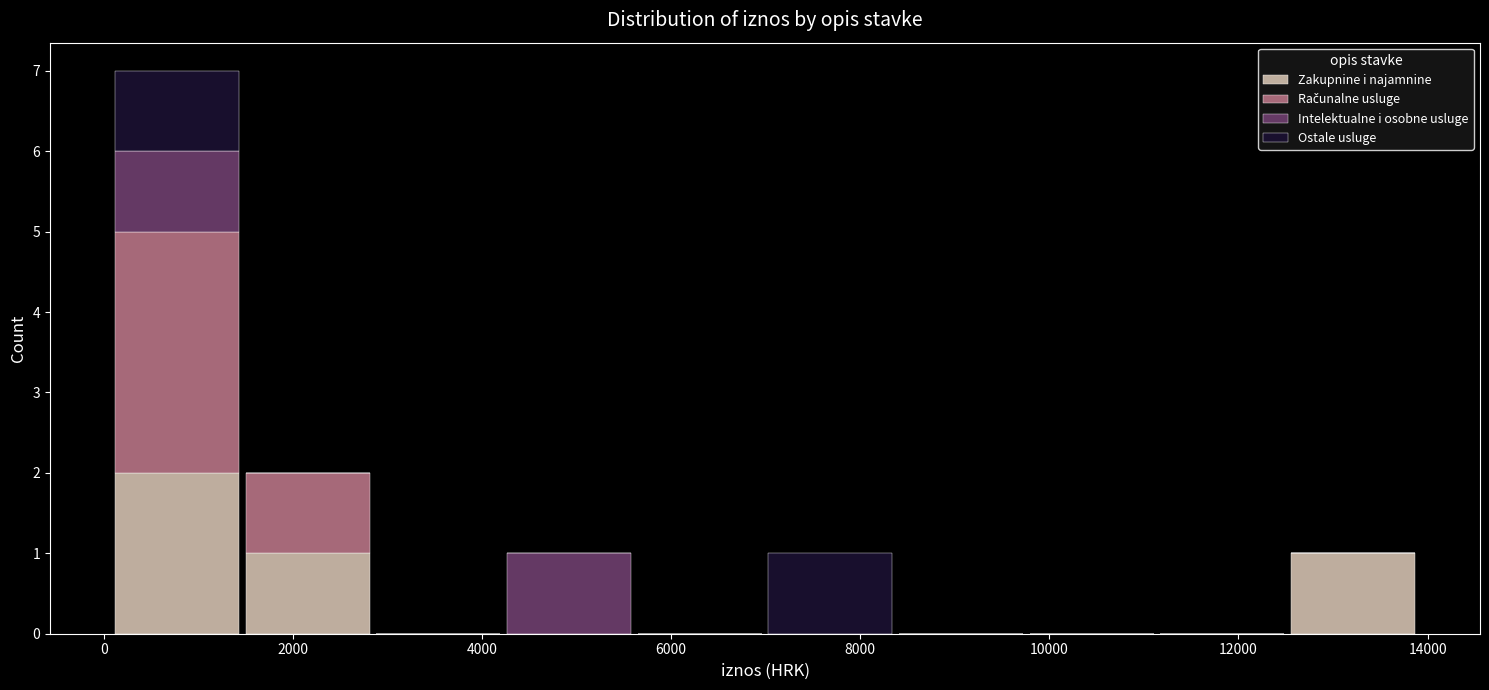

What is the total height of the stacked bar covering 1400 to 2800 on the x-axis? Neither the bar edges nor the heights are printed on the chart, so give them approximately, as read against the axes.

2